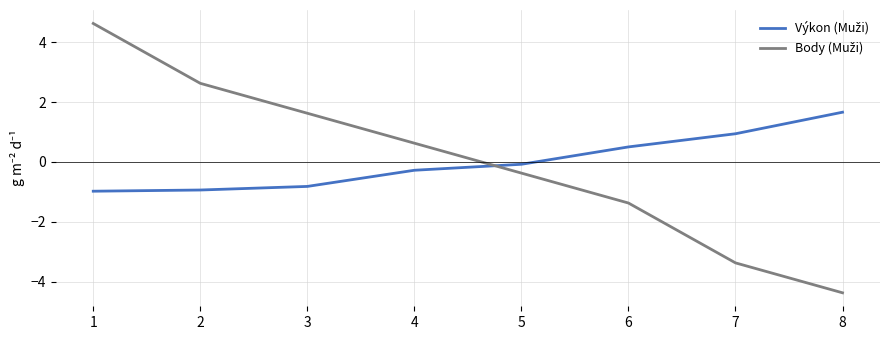

What is the greatest value displayed?

4.6